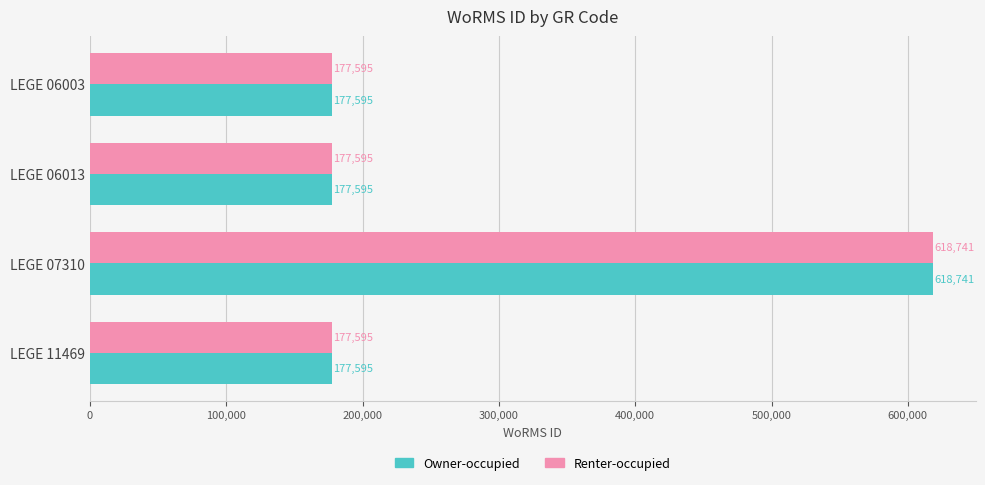

What is the sum of all Owner-occupied values?

1151526